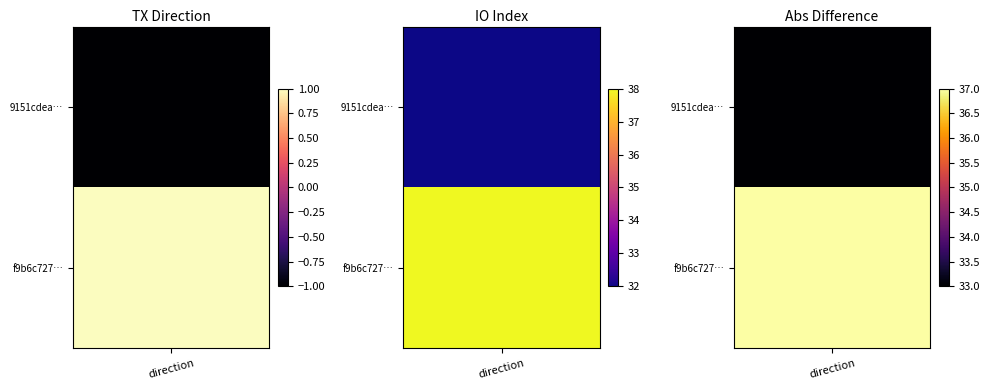

Count the number of data series in this chart.

2